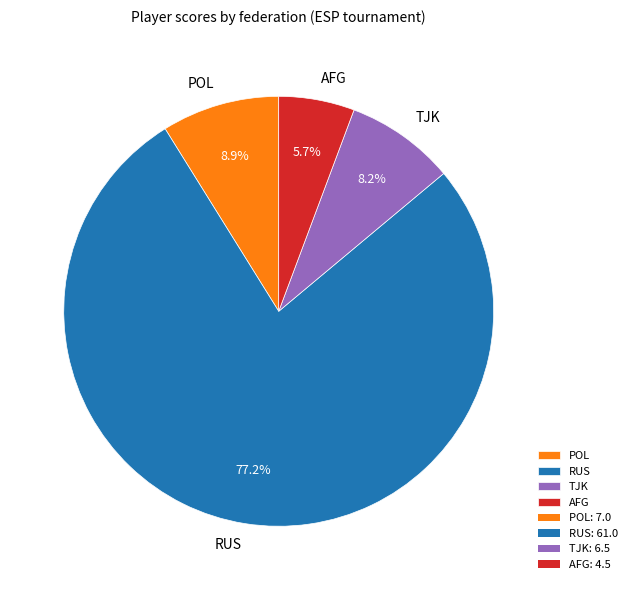

To the nearest percent, what portion does RUS represent?

77%